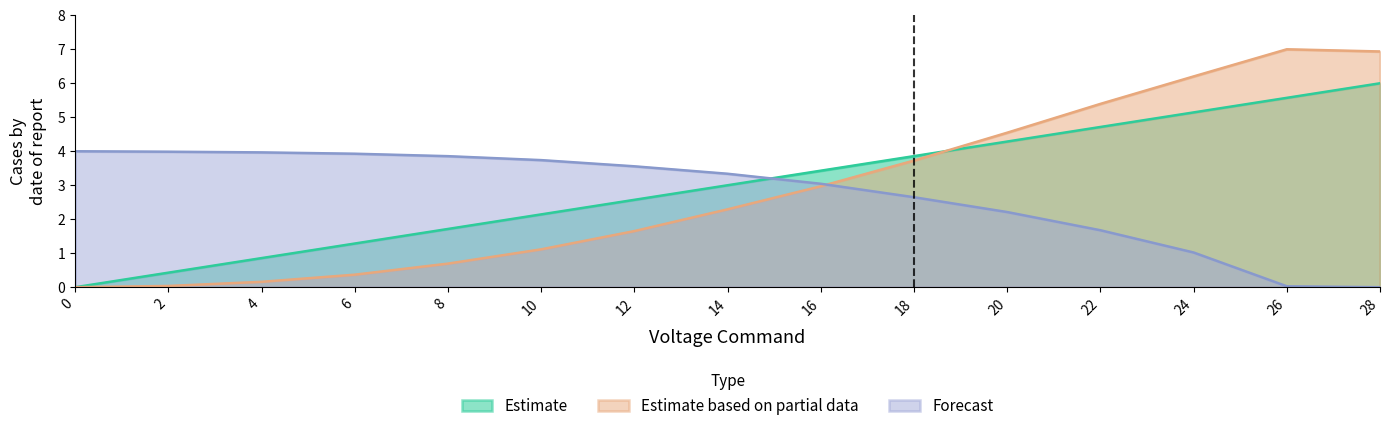

The value of thrust at 0 is 0.0. True or false?

False